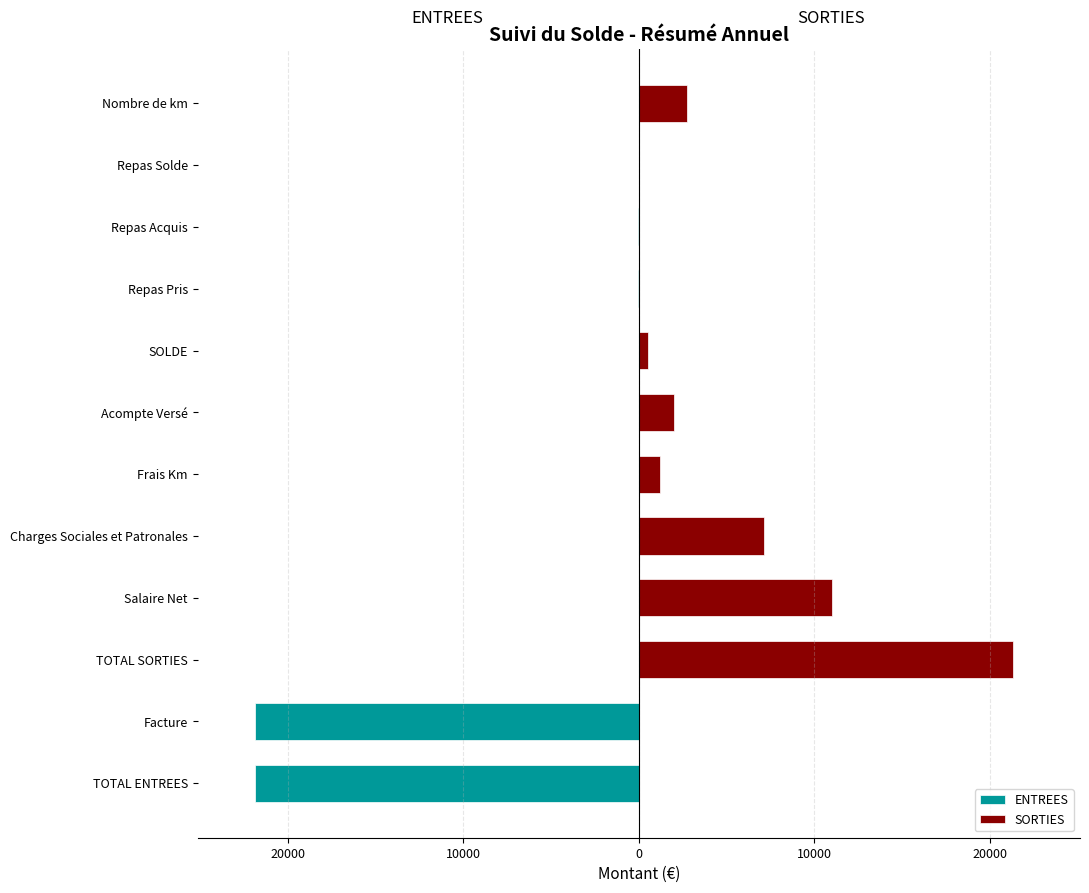

Reading right to left, list all the values displayed in this chart.

ENTREES: 0.0	-4.0	-42.0	-38.0	0.0	0.0	0.0	0.0	0.0	0.0	-21874.8	-21874.8
SORTIES: 2772.0	0.0	0.0	0.0	529.1	2000.0	1184.1	7120.4	11041.2	21345.7	0.0	0.0